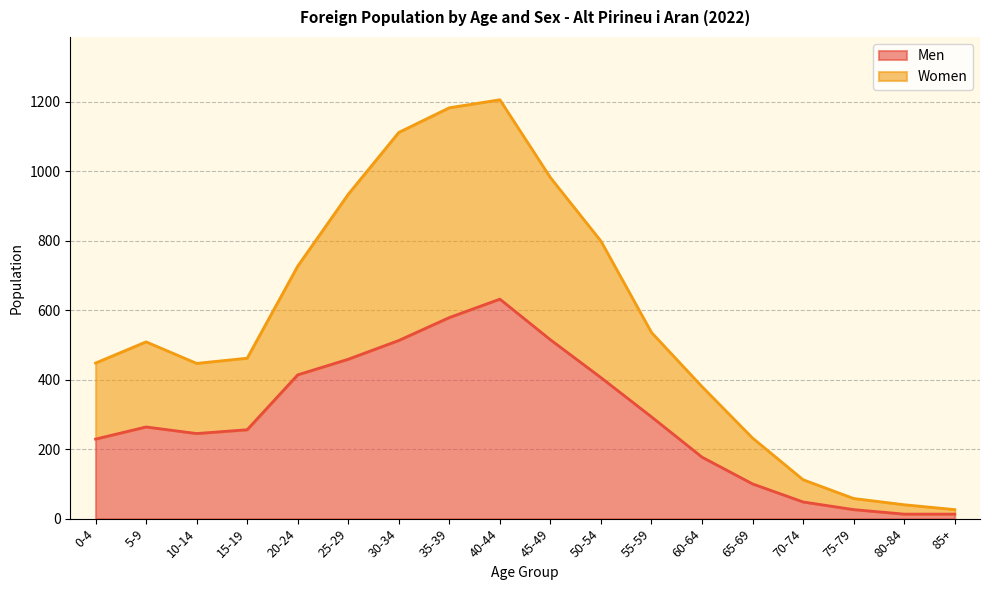

What are all the series names shown in the legend?

Men, Women